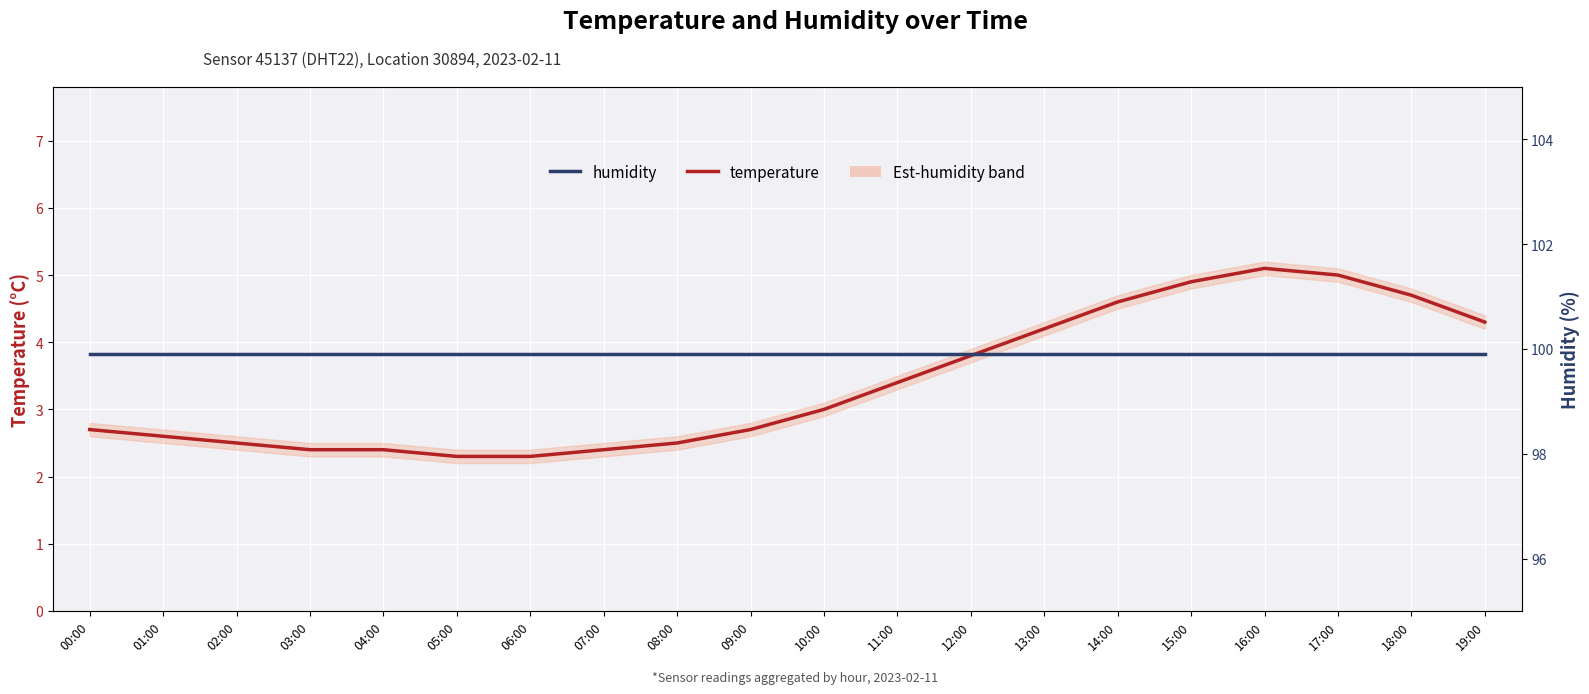

What is the label of the 9th point from the right?

11:00